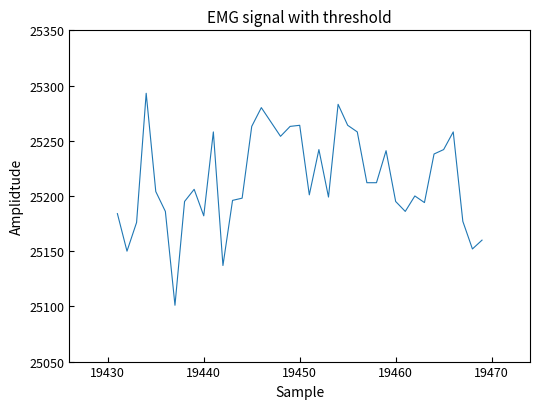

What is the minimum value shown in the chart?

25101